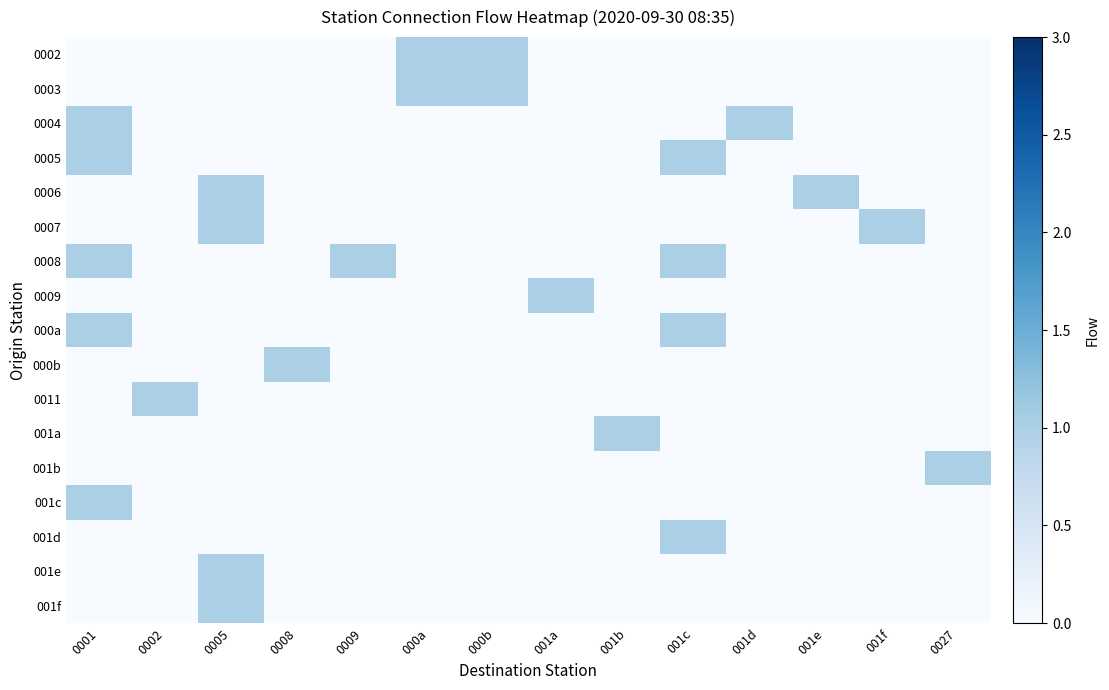

What is the difference between the highest and lowest values at 001a?

1